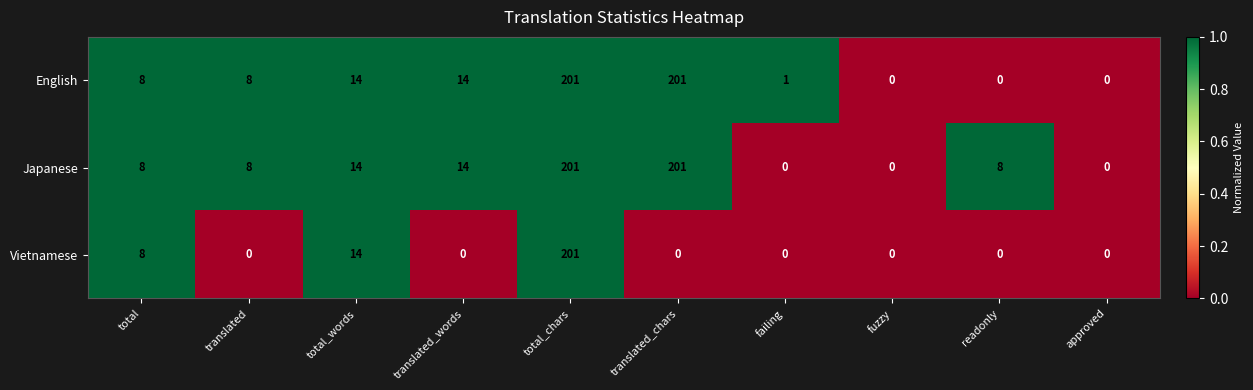

Between translated and total_chars, which series saw the biggest shift?

Vietnamese